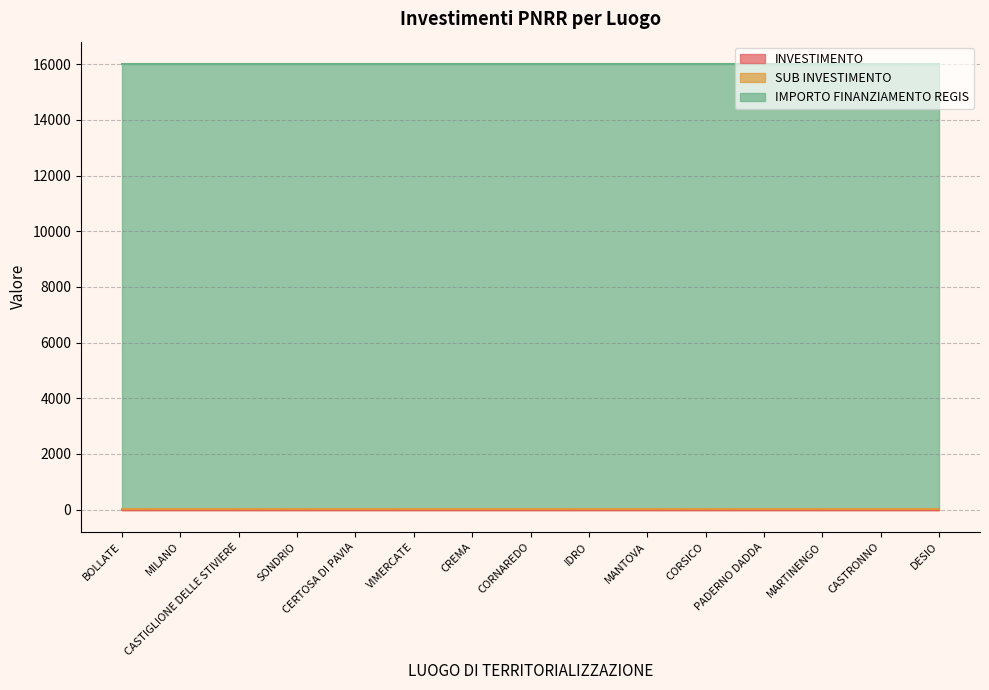

What position from the right is SONDRIO?

12